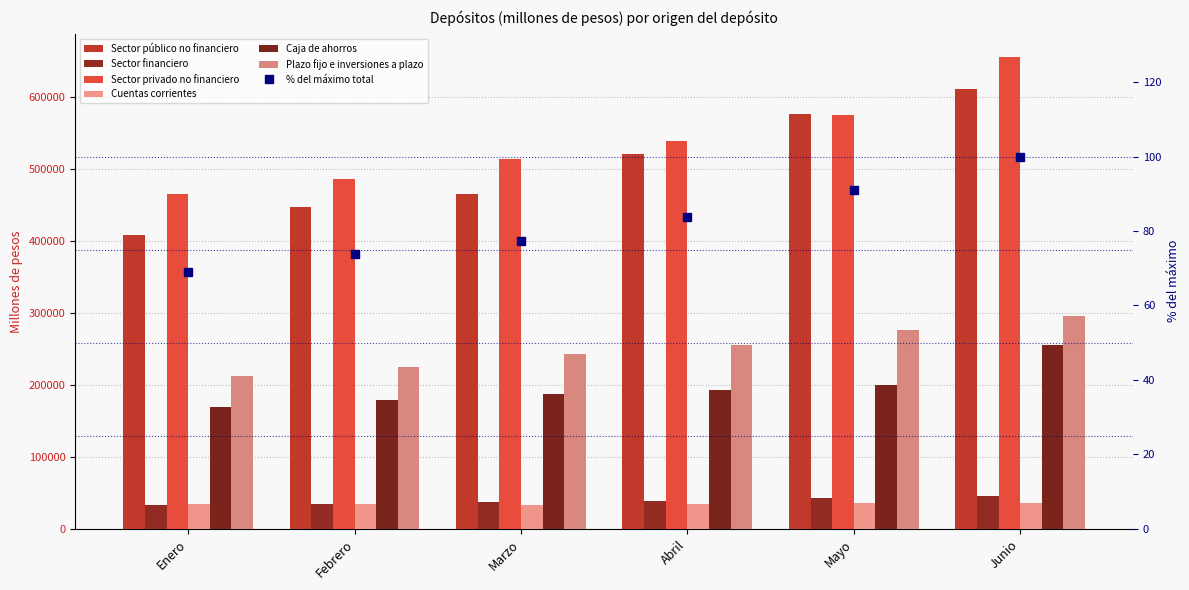

Which has a higher value, Mayo or Abril?

Mayo